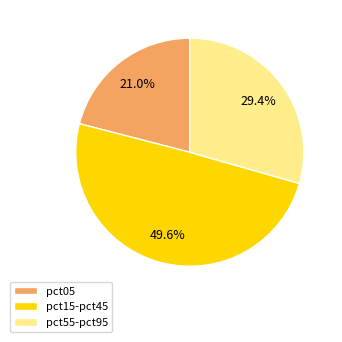

Is it true that pct05 is 8% of the pie?

False